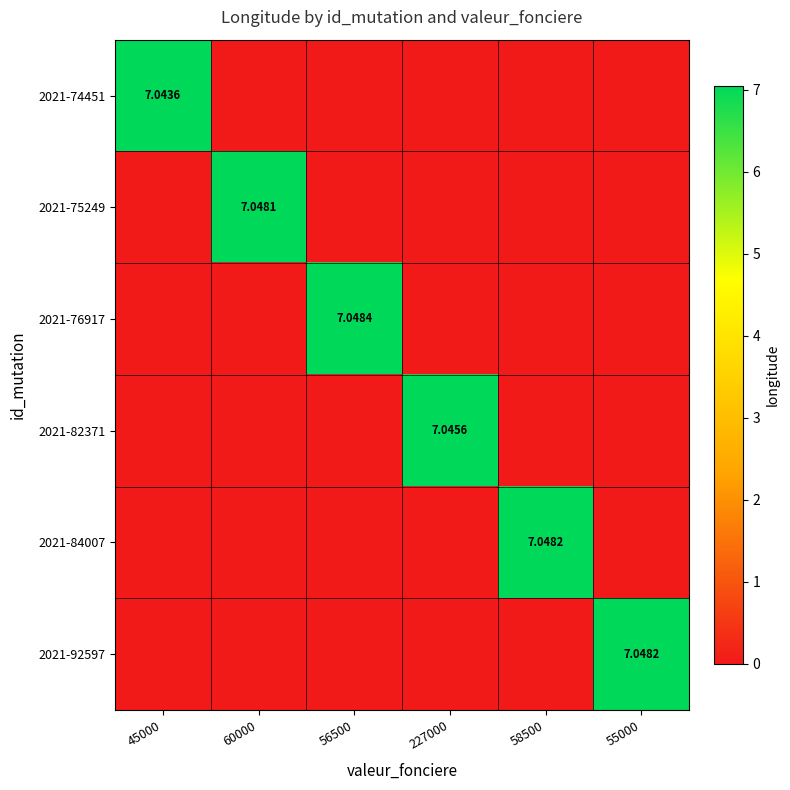

Which series has the widest spread of values?

2021-76917